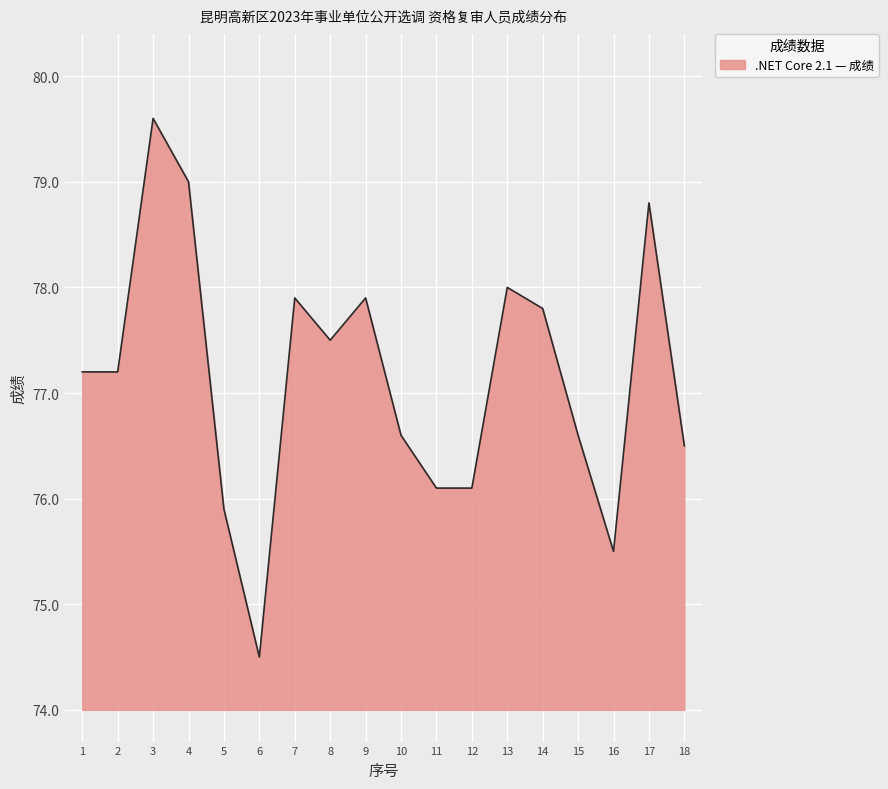

The chart shows a value of 76.1 at 12. True or false?

True